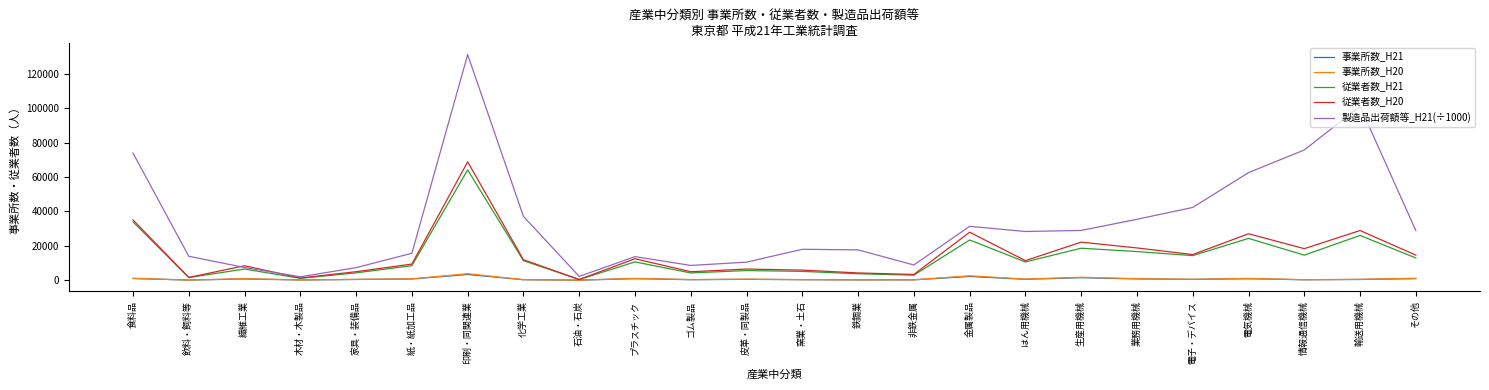

What is the total value across all series at 石油・石炭?

2998.7